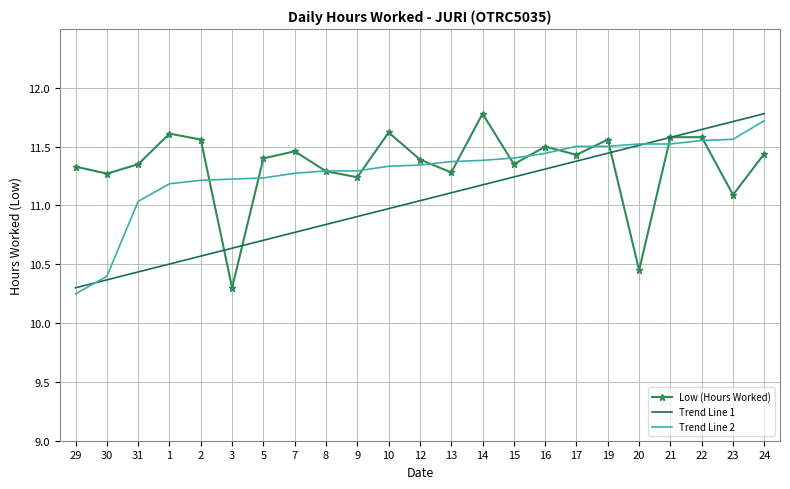

What position from the right is 21?

4